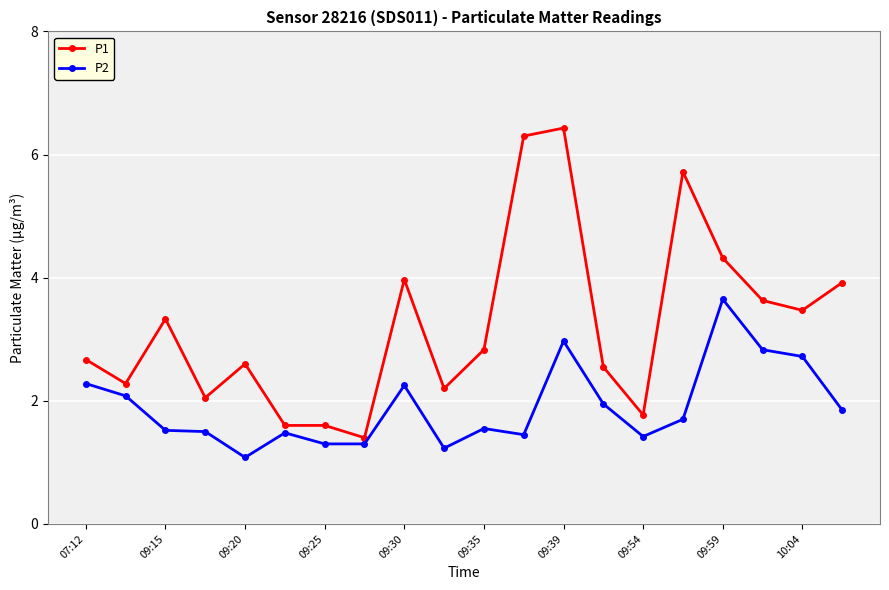

Which series has the widest spread of values?

P1